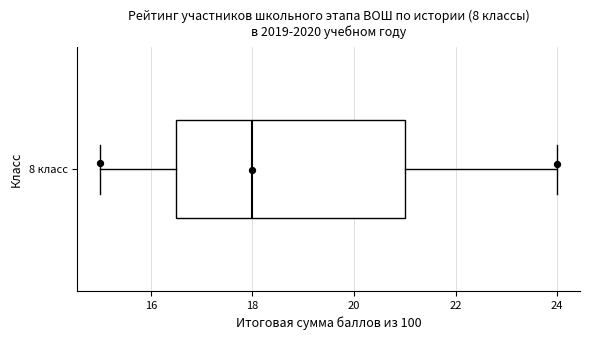

Read this box plot against the x-axis: the position of the median line, the range covered by the box, and the ends of both whiskers. The values are not printed on the chart, so give them approximately, as read against the axis.

median 18.0, box 16.6 to 21.0, whiskers 15.0 to 24.0